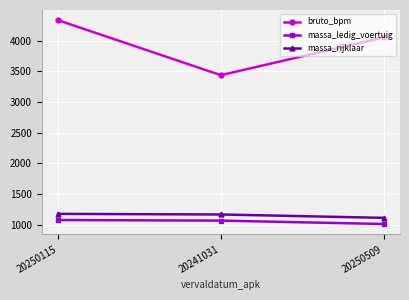

Which series has the largest range (max minus min)?

bruto_bpm